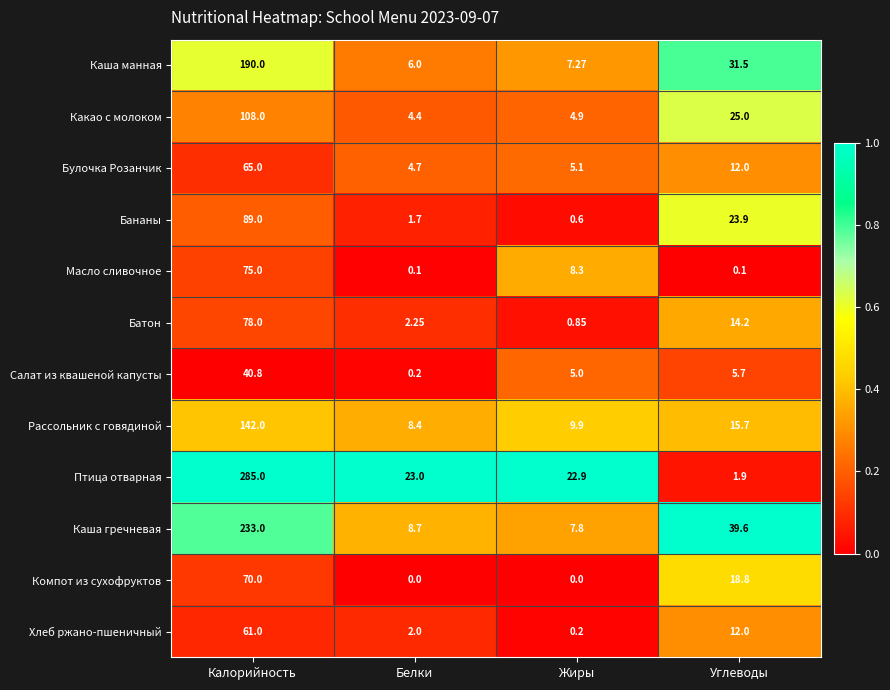

At which category is the sum across all series the highest?

Калорийность